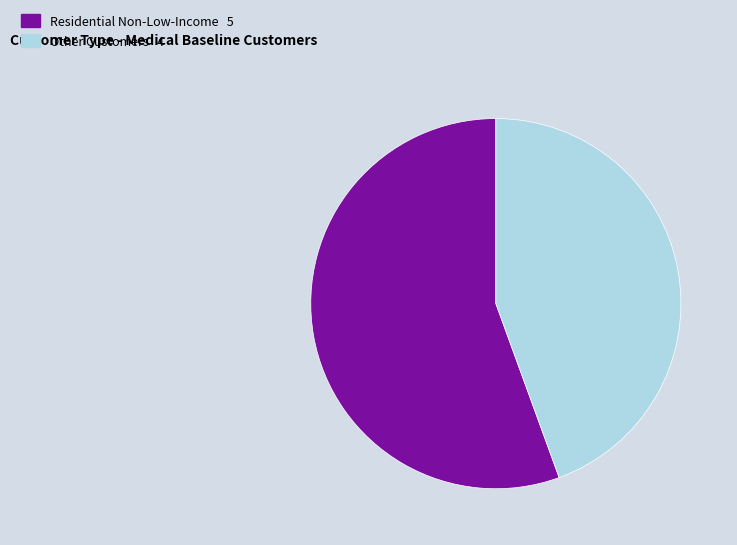

Is there any slice that represents more than half of the pie?

Yes